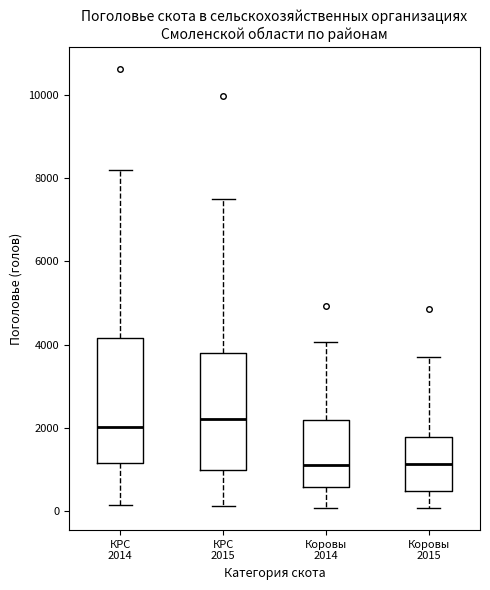

Reading left to right, read every box against the y-axis: the position of its median line, the range the box covers, and the ends of its whiskers. The values are not printed on the chart, so give them approximately, as read against the axis.

КРС 2014: median 2000, box 1200 to 4200, whiskers 200 to 8200
КРС 2015: median 2200, box 1000 to 3800, whiskers 200 to 7400
Коровы 2014: median 1000, box 600 to 2200, whiskers 0 to 4000
Коровы 2015: median 1200, box 400 to 1800, whiskers 0 to 3600